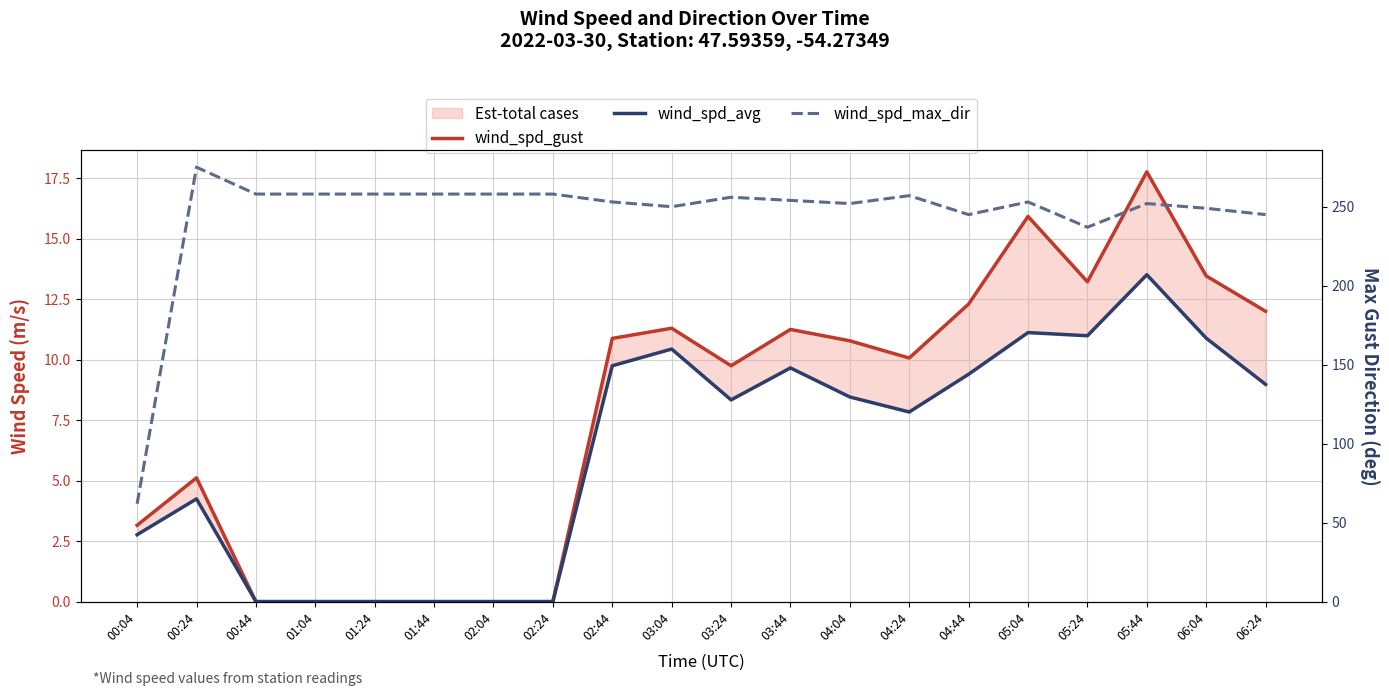

Is the value of wind_spd_gust at 04:24 greater than the value of wind_spd_max_dir at 06:04?

No